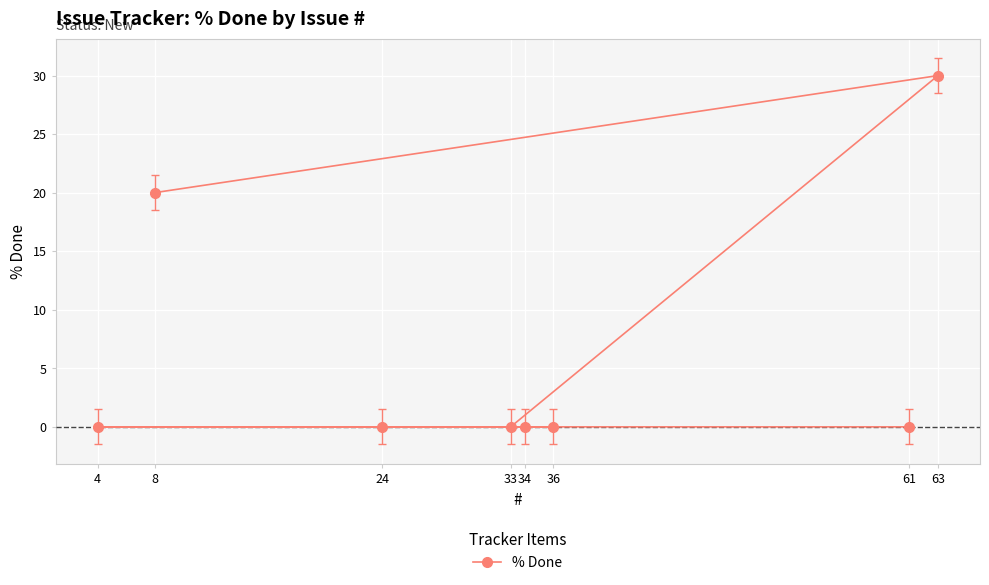

How many distinct data groups are displayed?

1